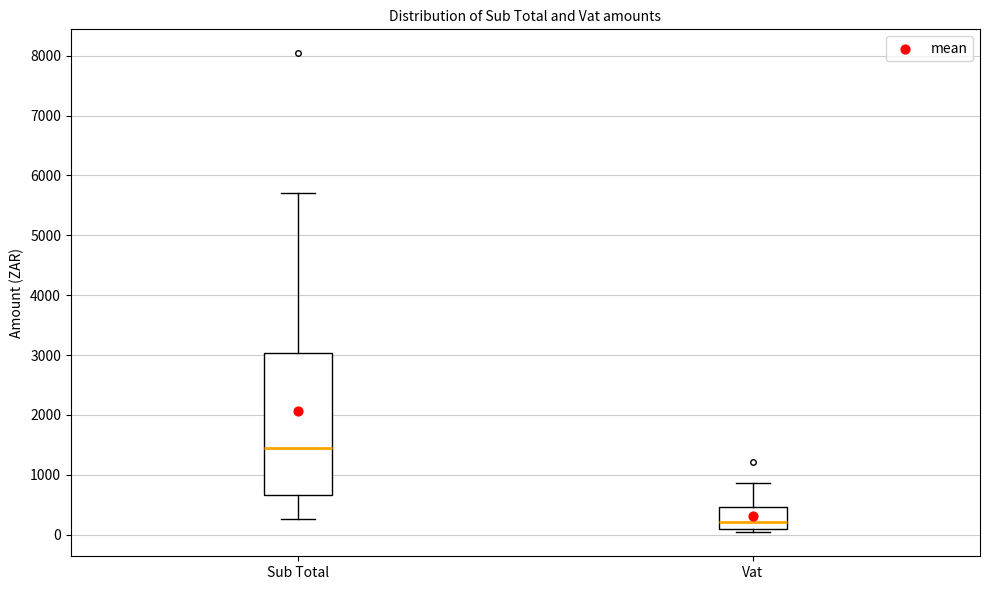

Where does the median line of the box for Vat sit on the y-axis? The values are not printed on the chart, so give them approximately, as read against the axis.

200